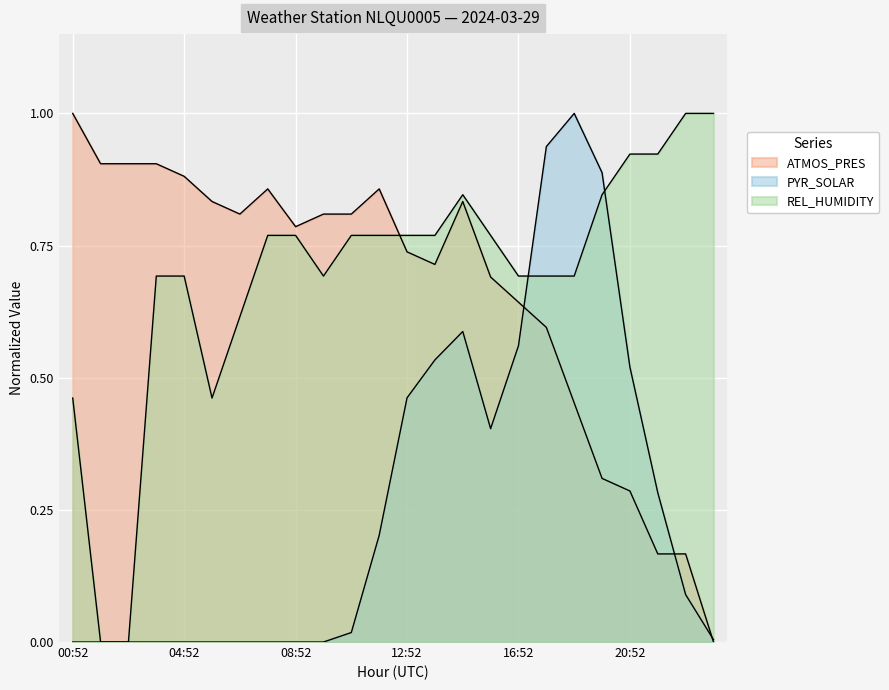

How many times do REL_HUMIDITY and PYR_SOLAR cross each other?

2